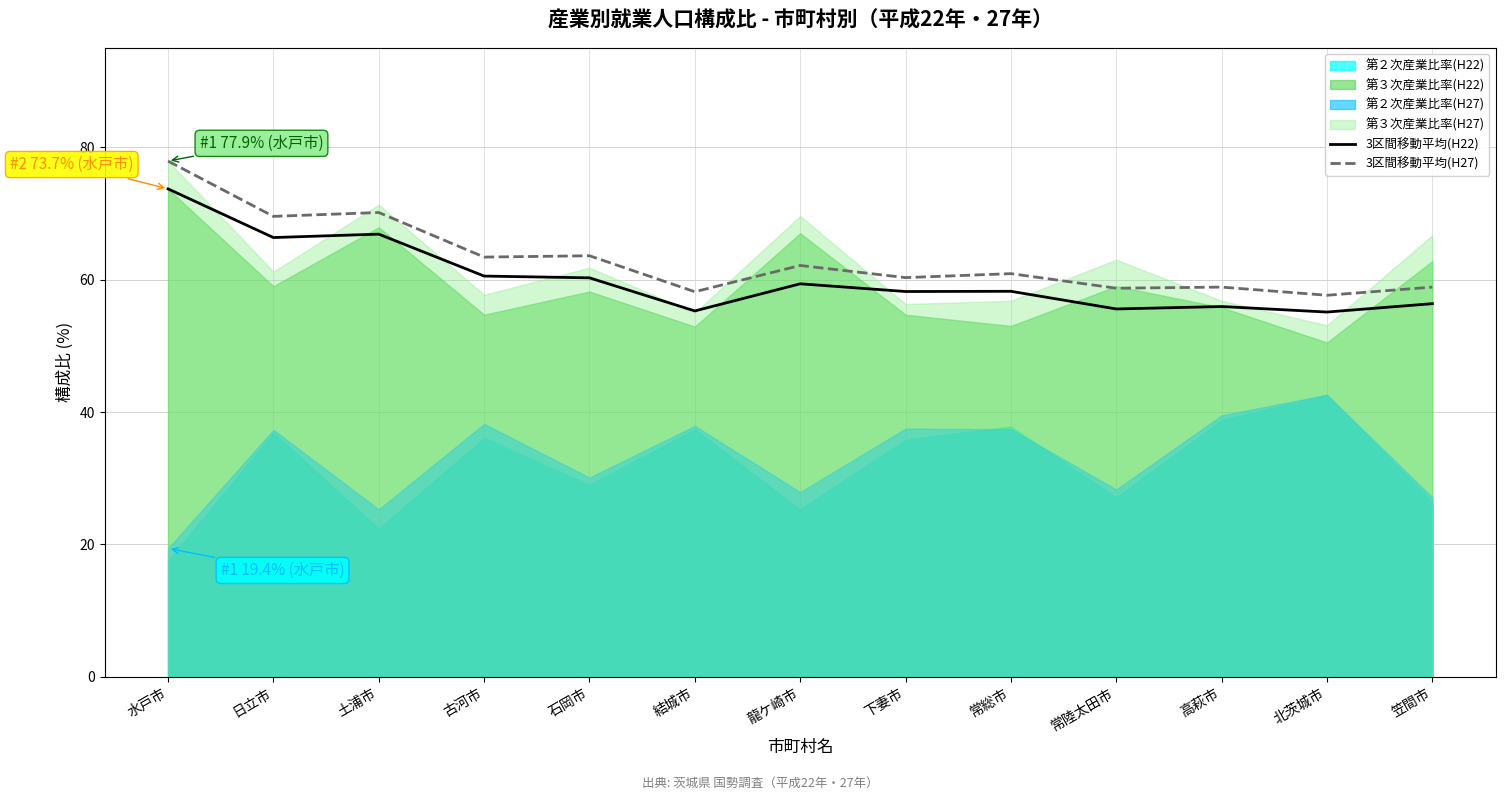

The value of 3区間移動平均(H27) at 結城市 is 58.2. True or false?

True